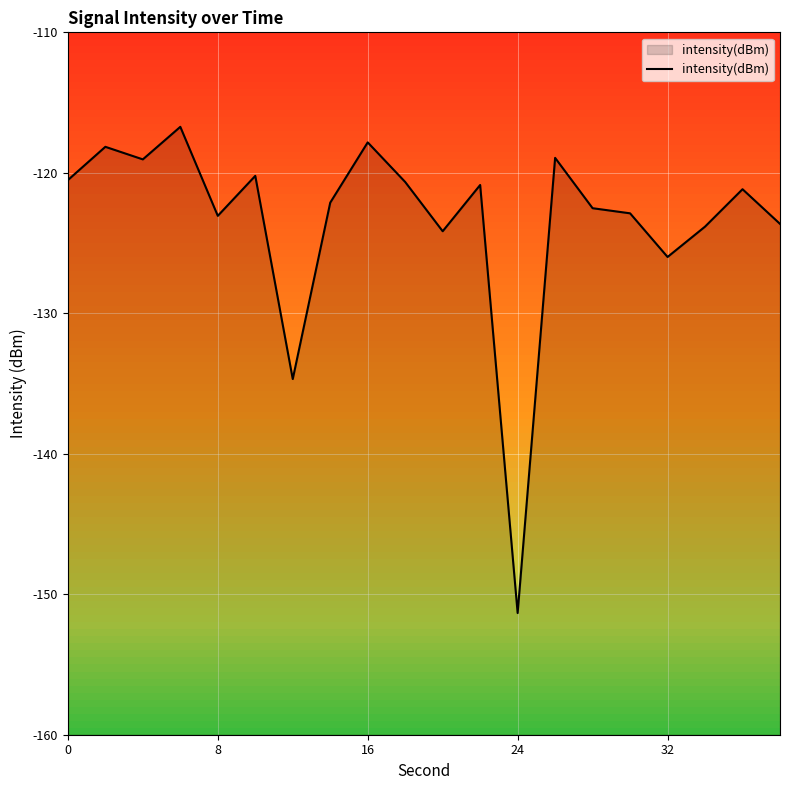

The chart shows a value of -216.7 at 0. True or false?

False